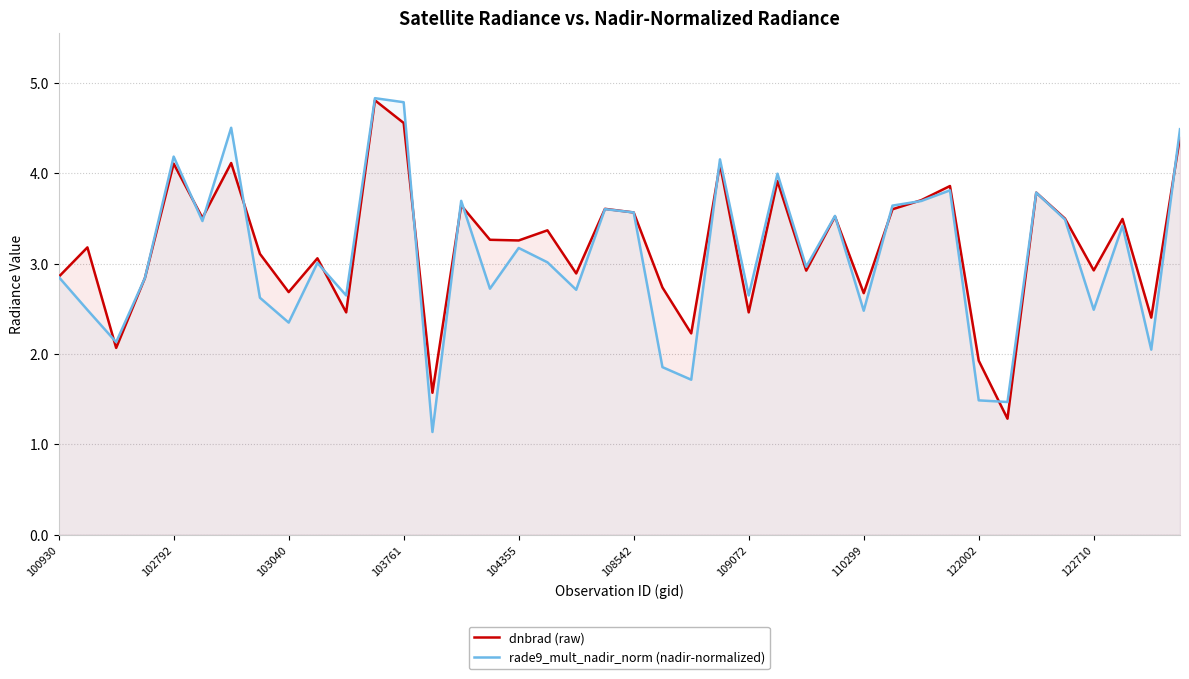

The rade9_mult_nadir_norm (nadir-normalized) series shows 0.6 at 122002. True or false?

False